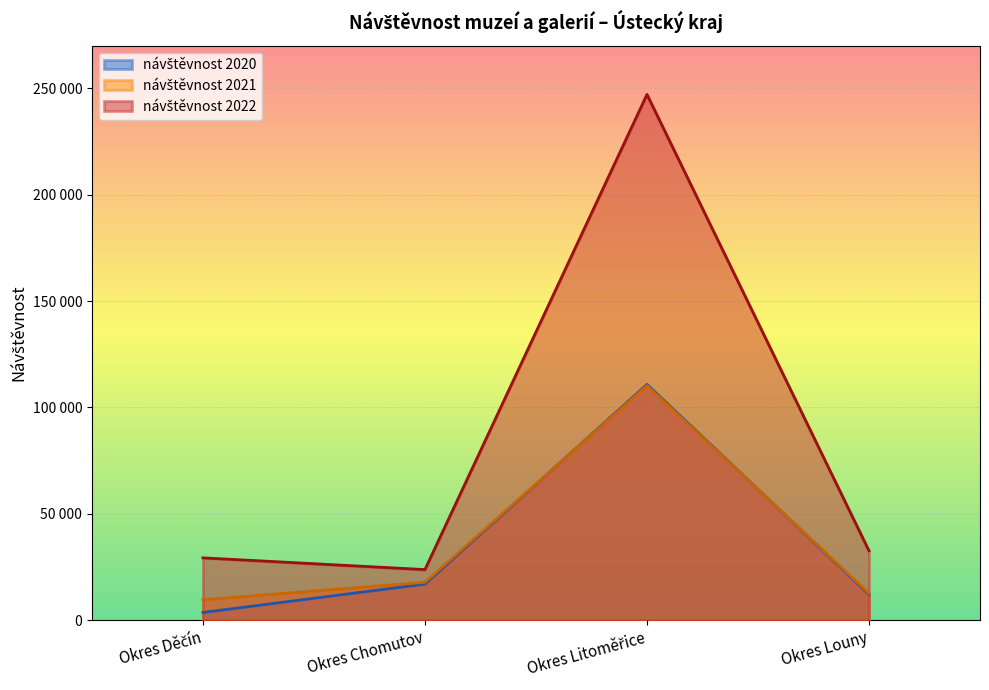

At how many categories does at least one series exceed 223490?

1